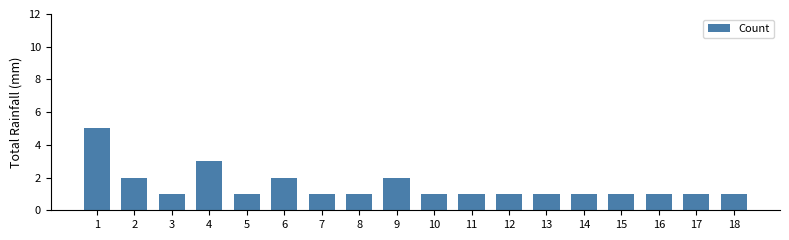

Reading left to right, what are all the values shown in this chart?

5	2	1	3	1	2	1	1	2	1	1	1	1	1	1	1	1	1